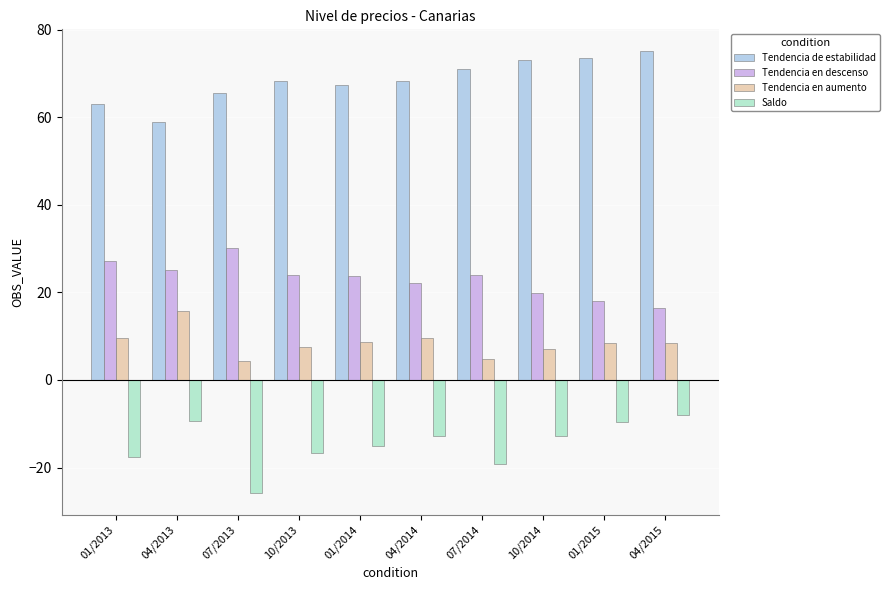

Are the bars horizontal?

No